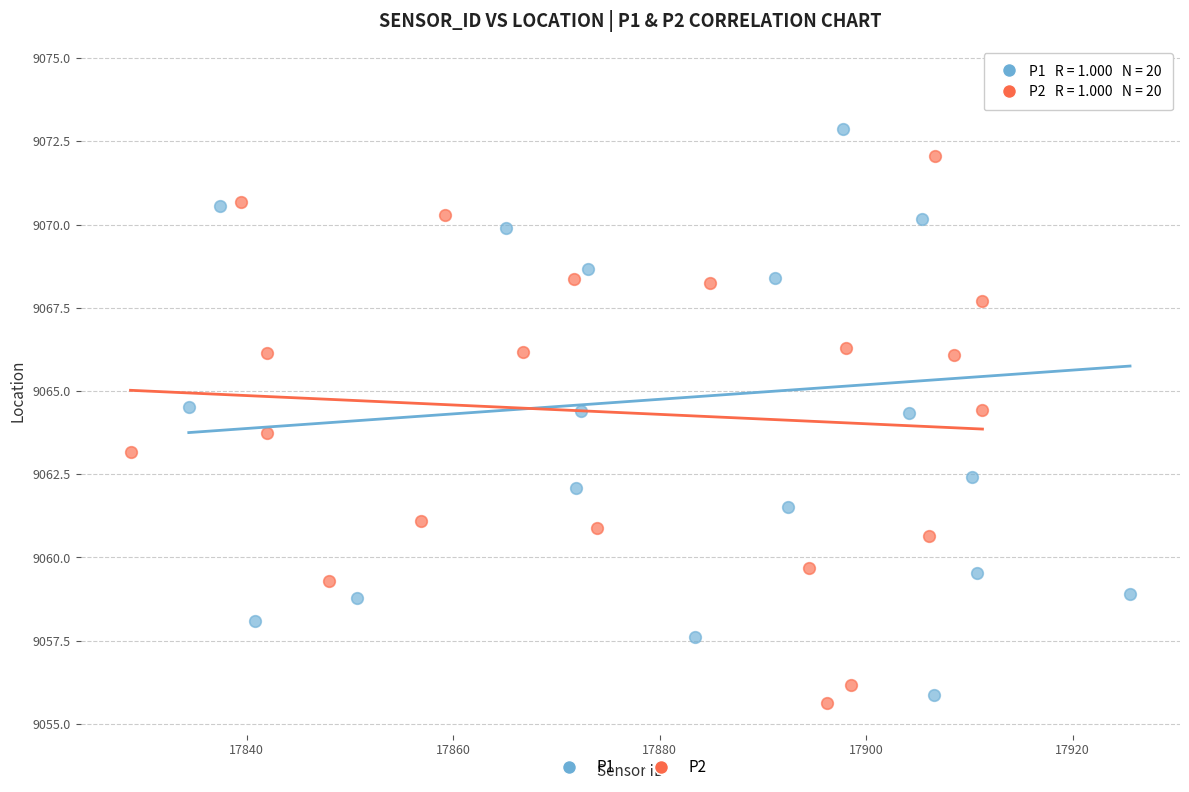

Which series has the widest spread of Y values?

P1